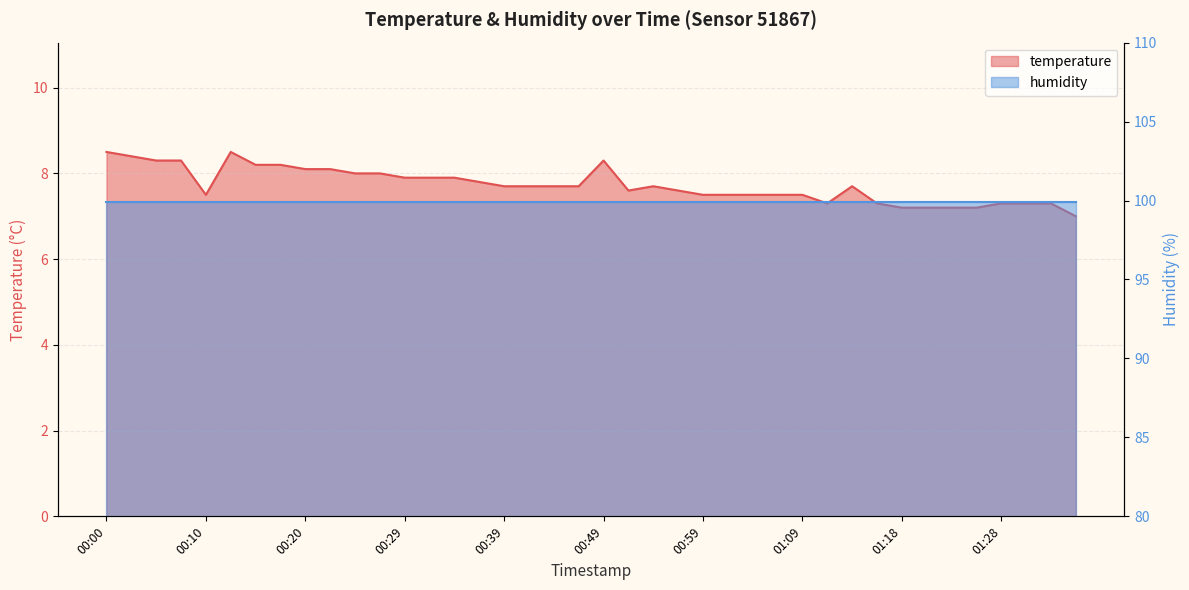

What position from the left is 01:16?

32